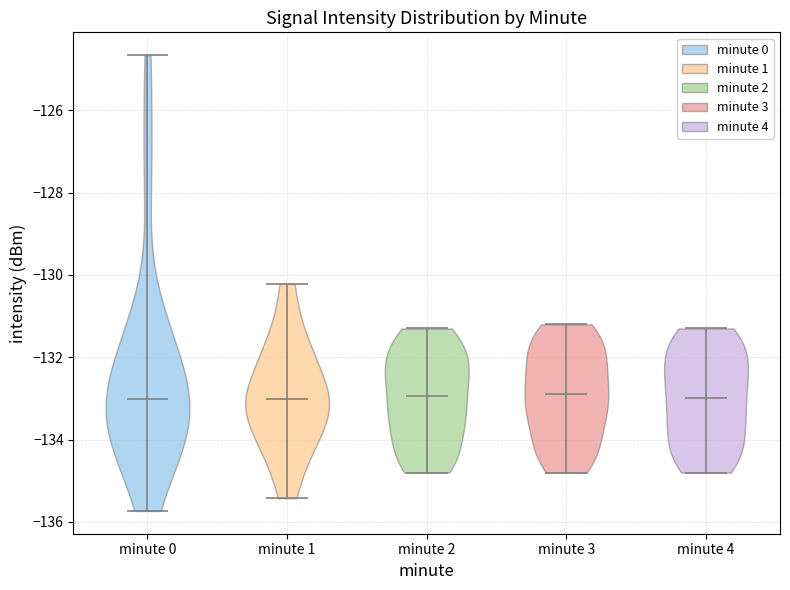

Reading left to right, read every violin against the y-axis: where its median line is, and the lowest and highest points it reaches. The values are not printed on the chart, so give them approximately, as read against the axis.

minute 0: median line -133.0, lowest point -135.8, highest point -124.6
minute 1: median line -133.0, lowest point -135.4, highest point -130.2
minute 2: median line -133.0, lowest point -134.8, highest point -131.2
minute 3: median line -132.8, lowest point -134.8, highest point -131.2
minute 4: median line -133.0, lowest point -134.8, highest point -131.2